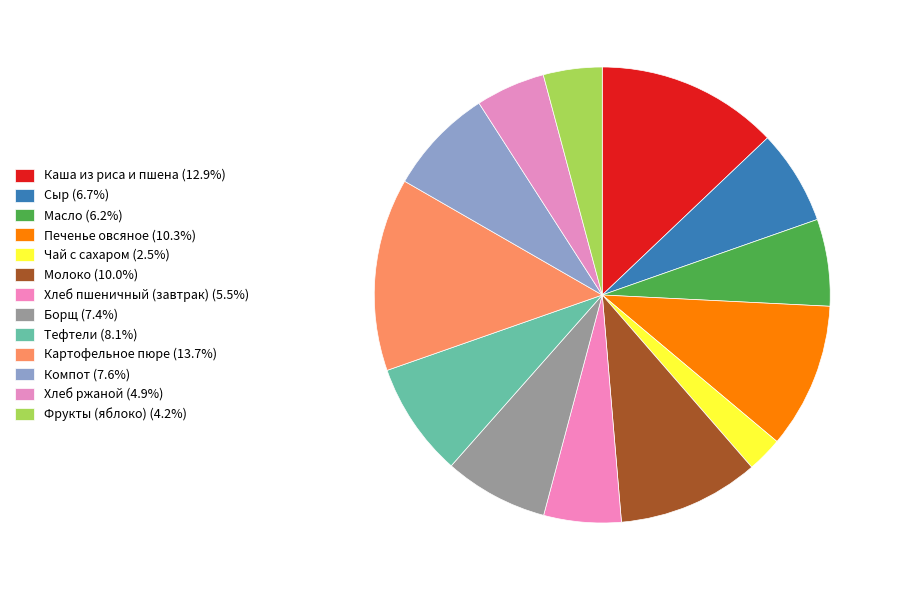

Which slice is the largest?

Картофельное пюре